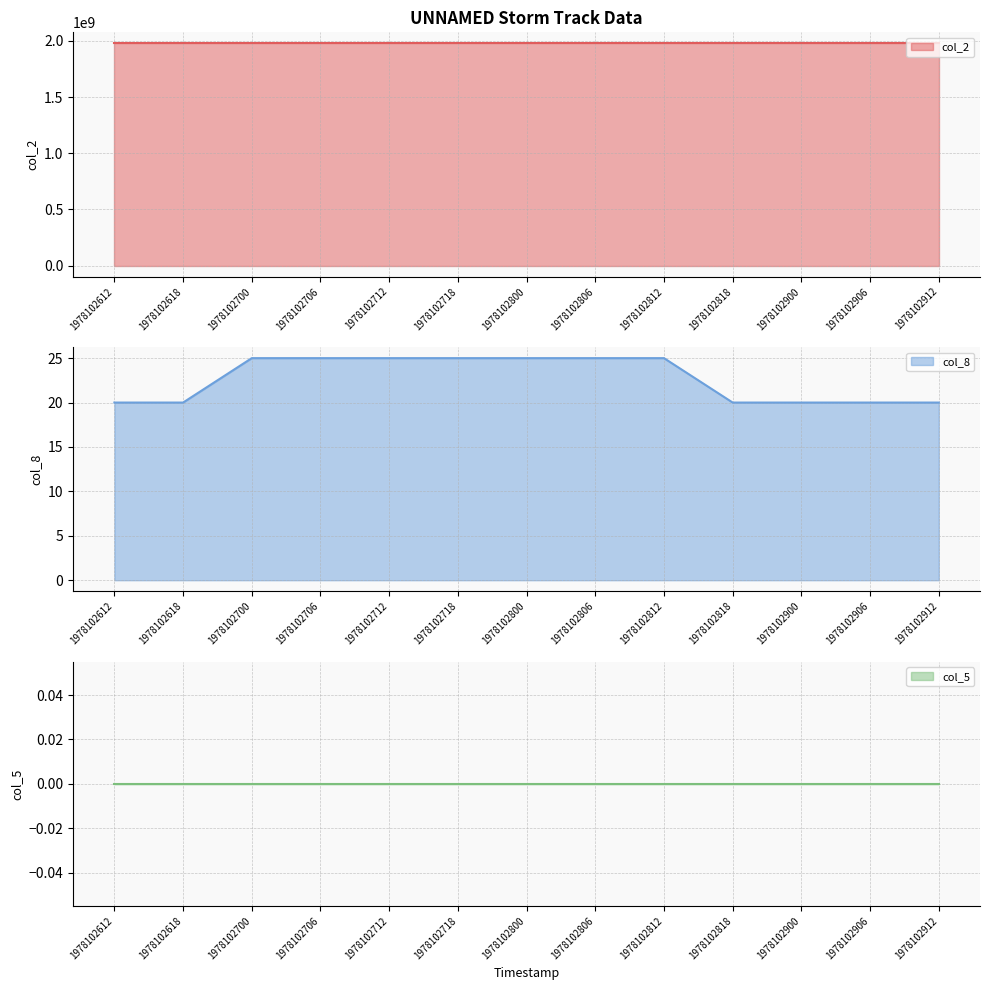

True or false: col_8 and col_2 cross at least once.

False